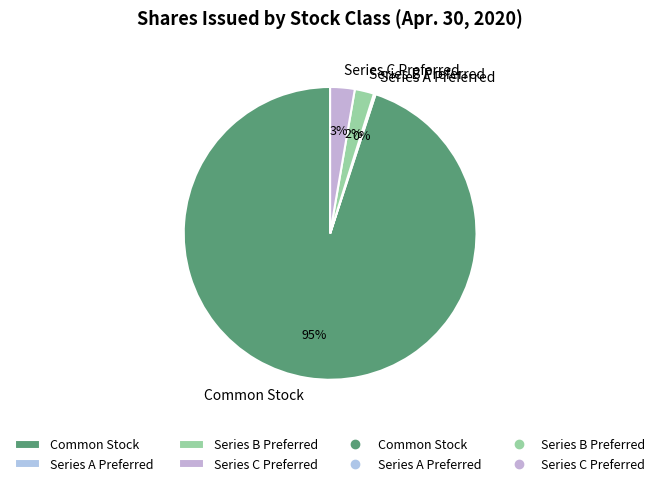

To the nearest percent, what percentage of the pie is Common Stock?

95%